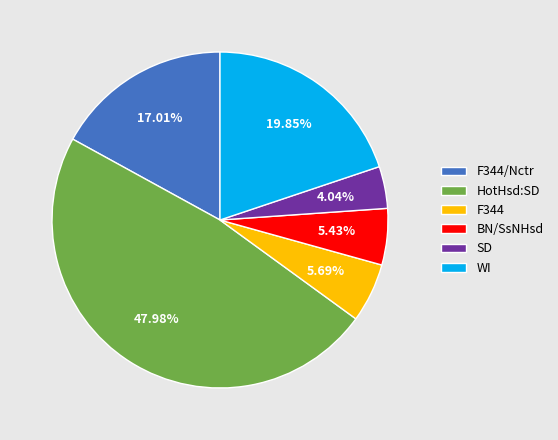

What is the smallest slice in the pie chart?

SD